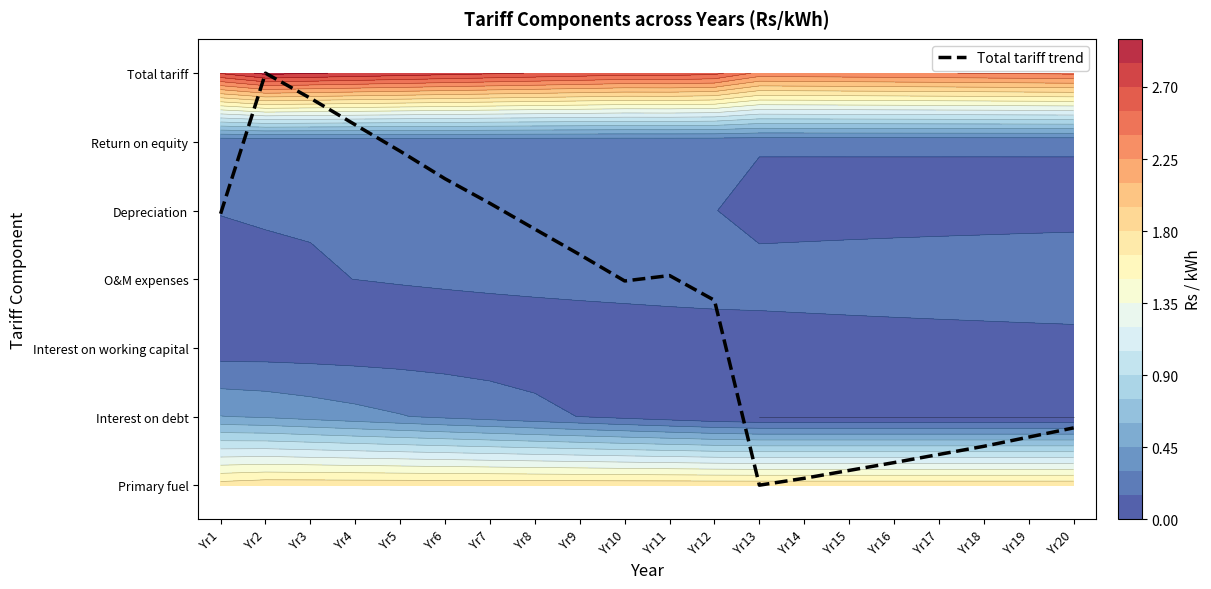

Reading right to left, what are all the values shown in this chart?

0.8	0.7	0.6	0.4	0.3	0.2	0.1	0.0	2.7	3.1	3.0	3.4	3.7	4.1	4.5	4.9	5.2	5.6	6.0	4.0